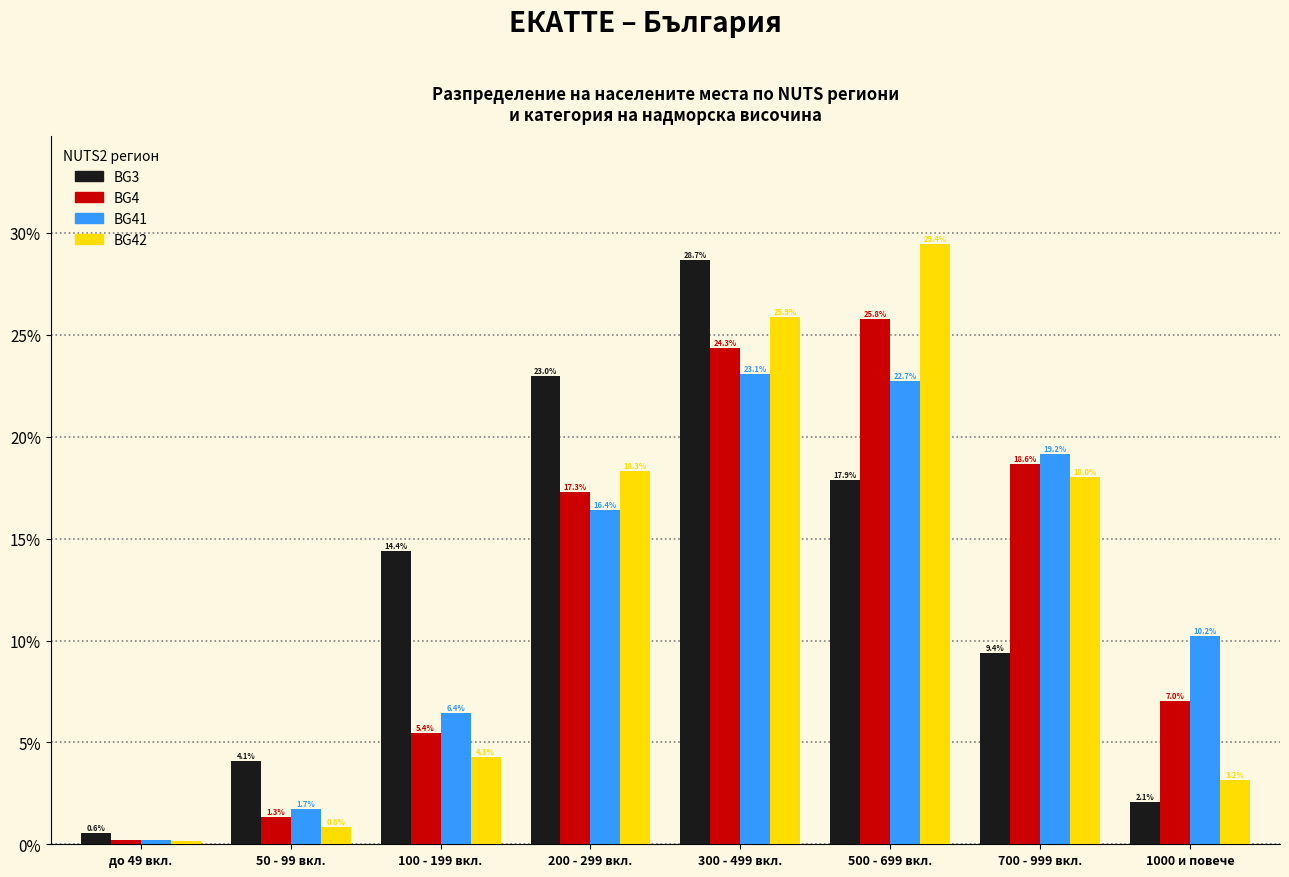

Which series changed the most between 200 - 299 вкл. and 700 - 999 вкл.?

BG3